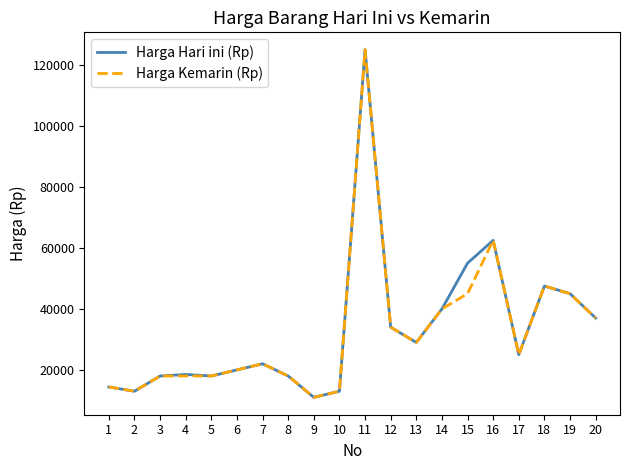

Where does the Harga Hari ini (Rp) series first go above 25000?

11